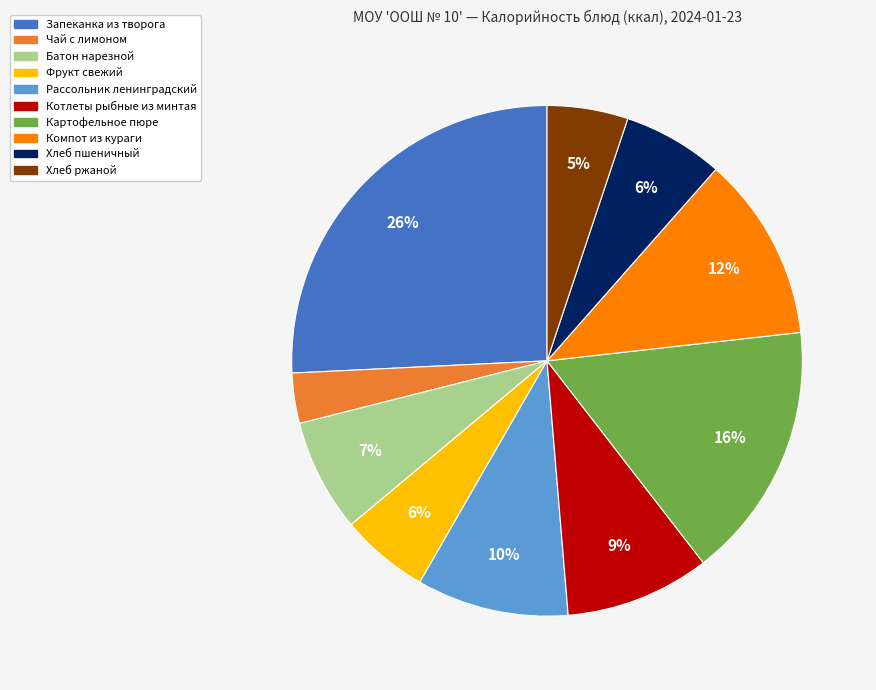

Which category has the smallest portion of the pie?

Чай с лимоном